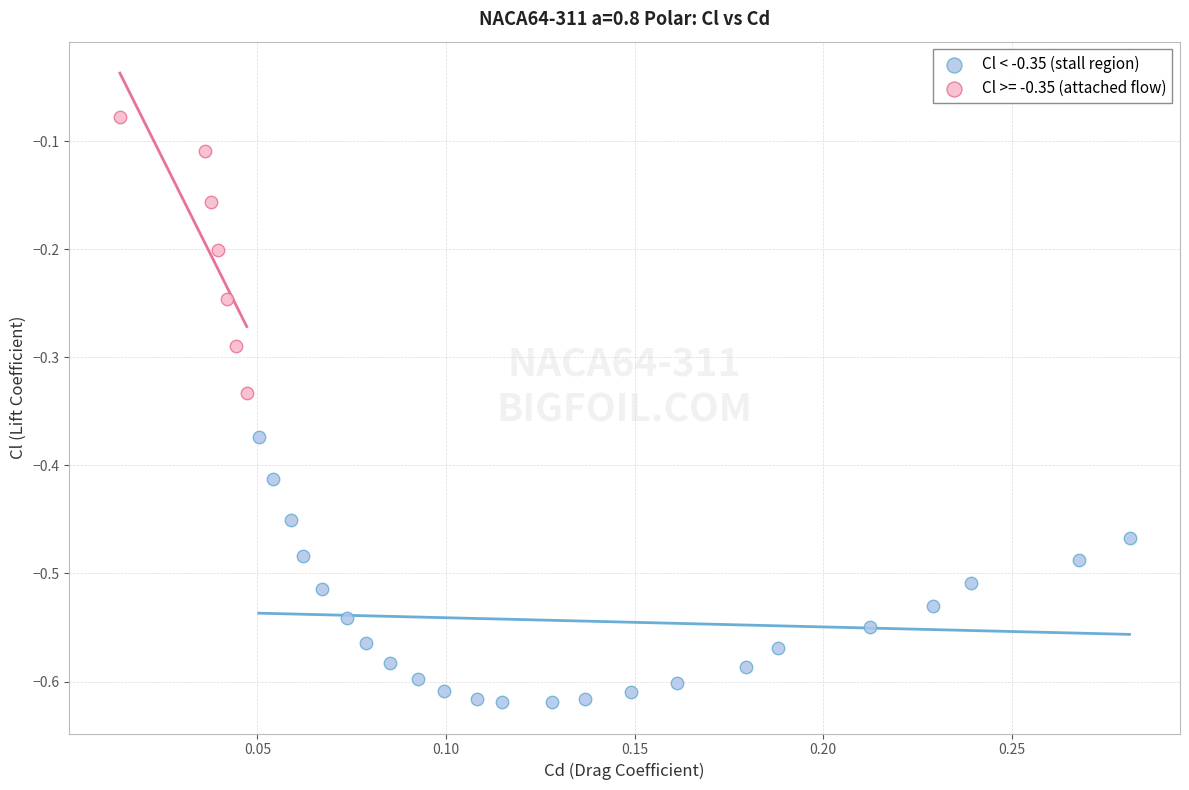

Which series contains the highest Y value?

Cl >= -0.35 (attached flow)